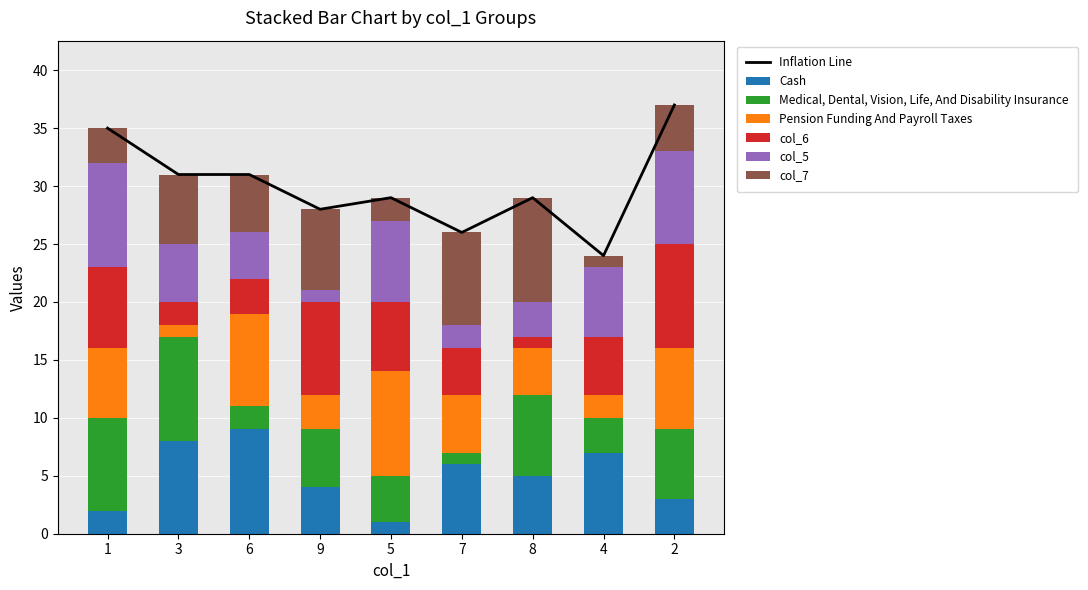

Is it true that col_2 equals 2 at 4?

False